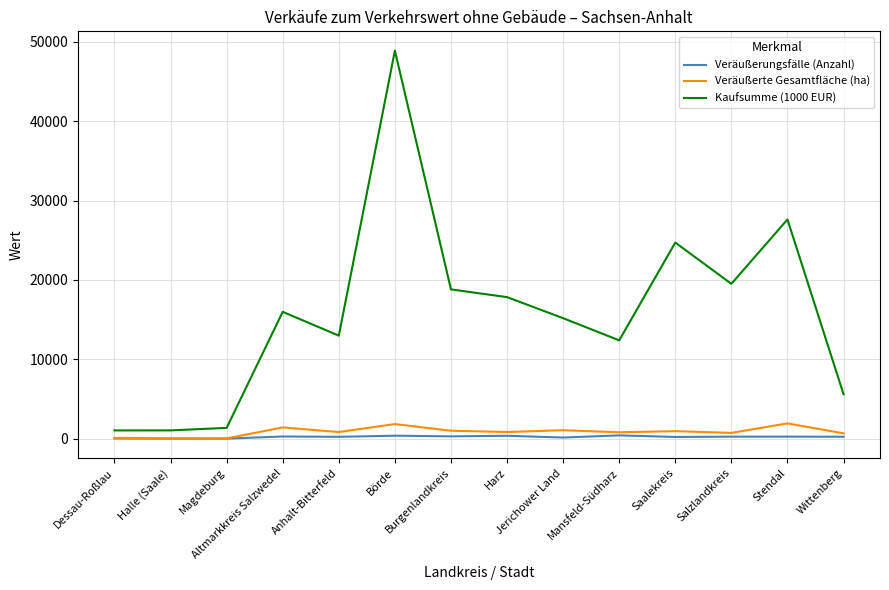

The Kaufsumme (1000 EUR) series shows 12389 at Mansfeld-Südharz. True or false?

True